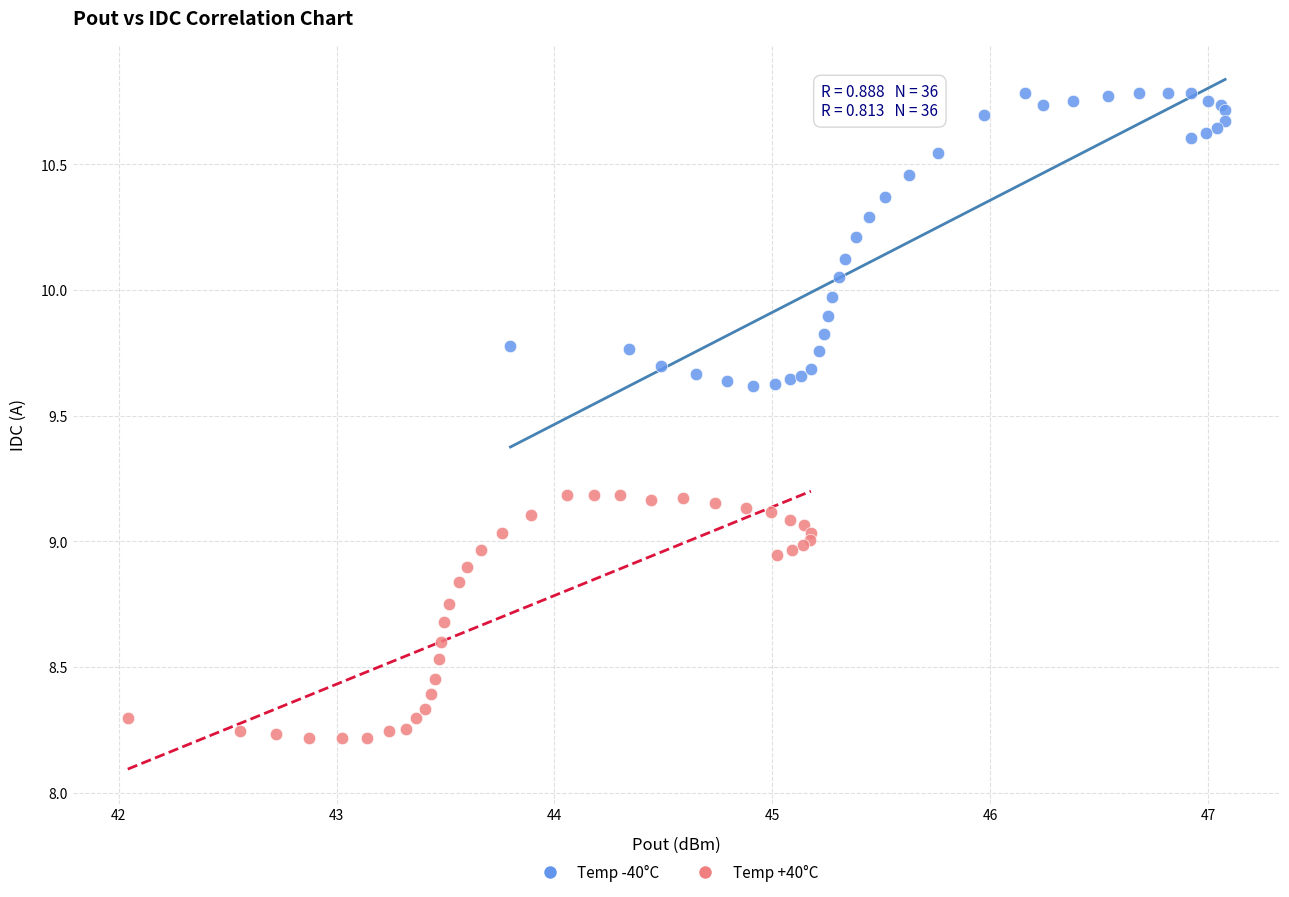

Which series has the largest Y range (max minus min)?

Temp -40°C